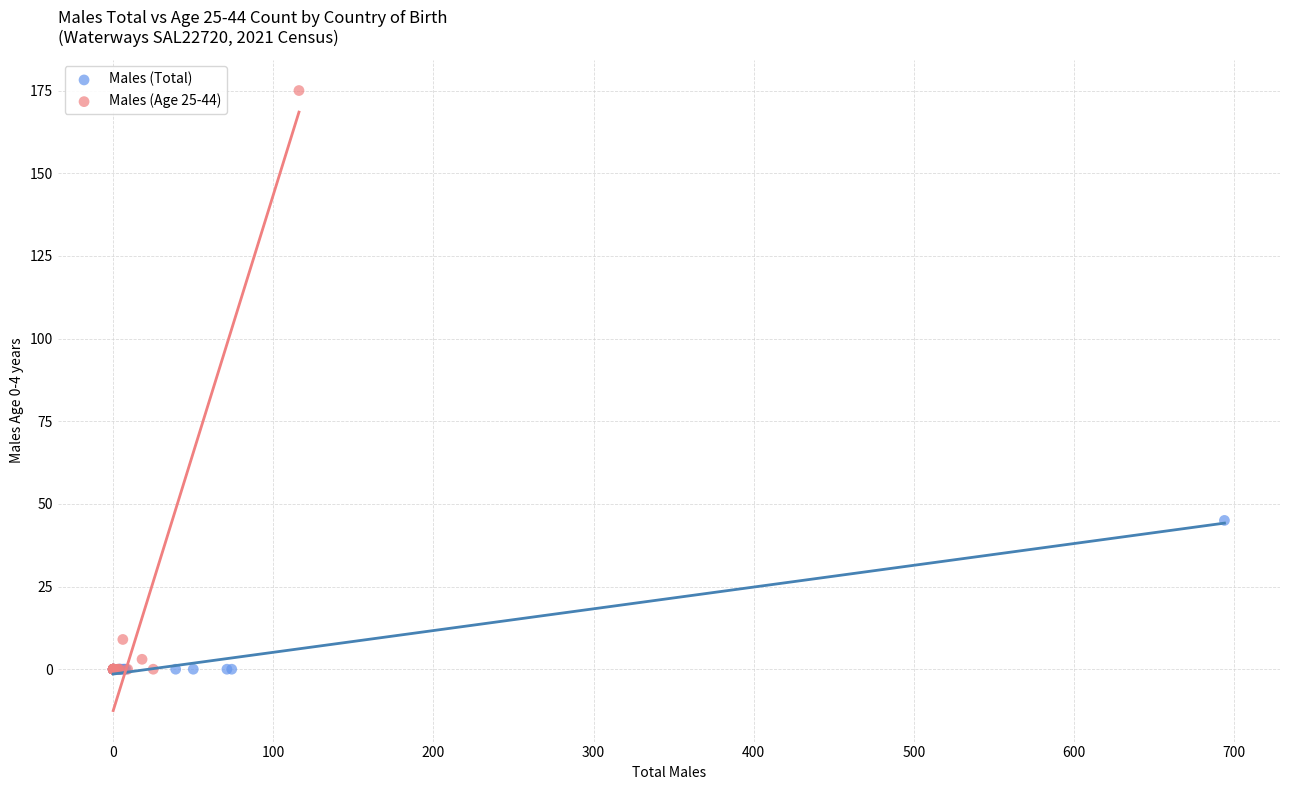

Which series reaches the maximum Y coordinate?

Males (Age 25-44)